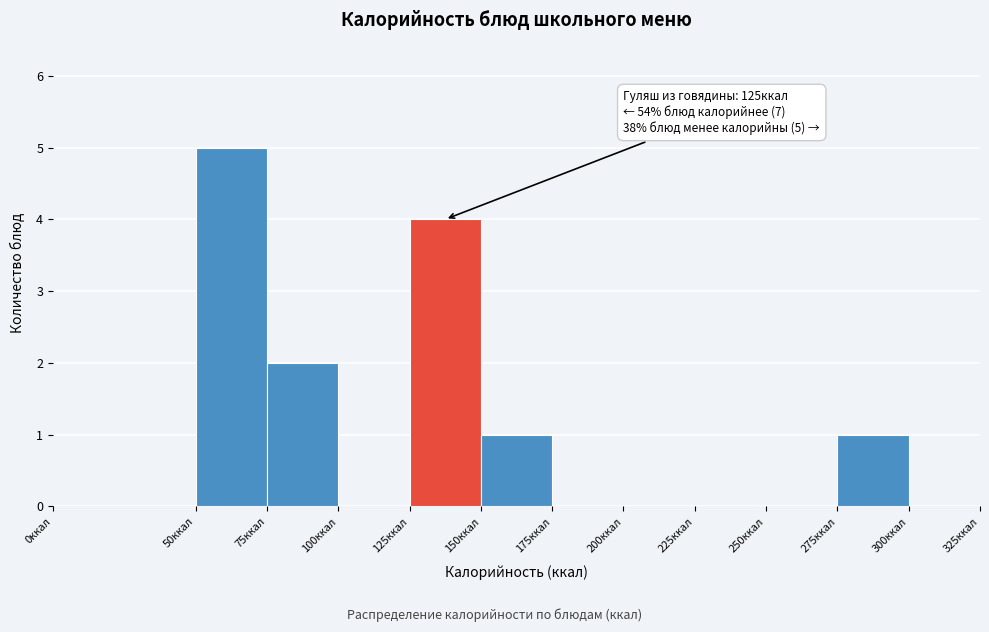

Which range on the x-axis has the tallest bar?

50 to 75